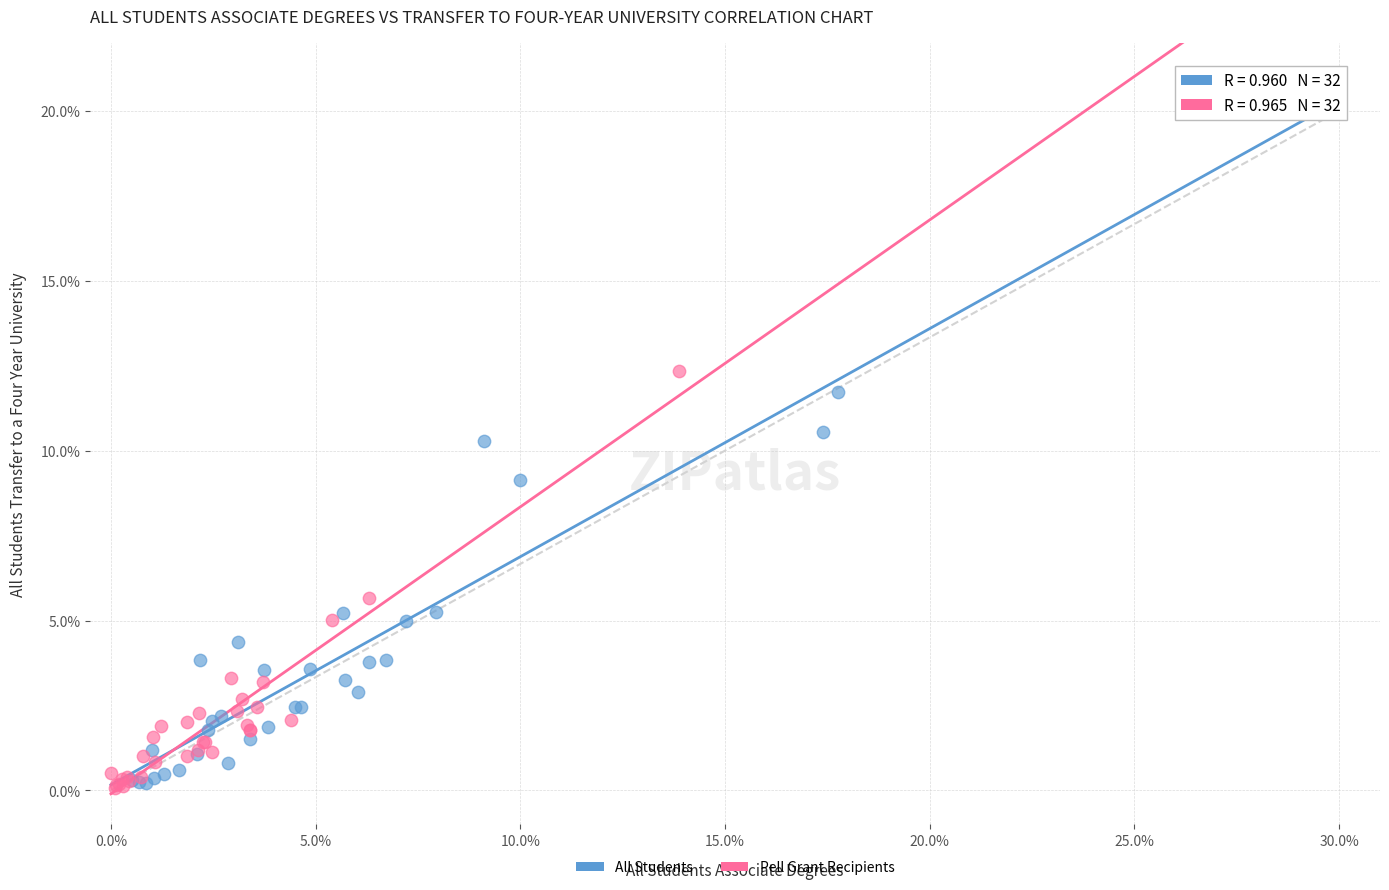

Which series reaches the maximum Y coordinate?

All Students